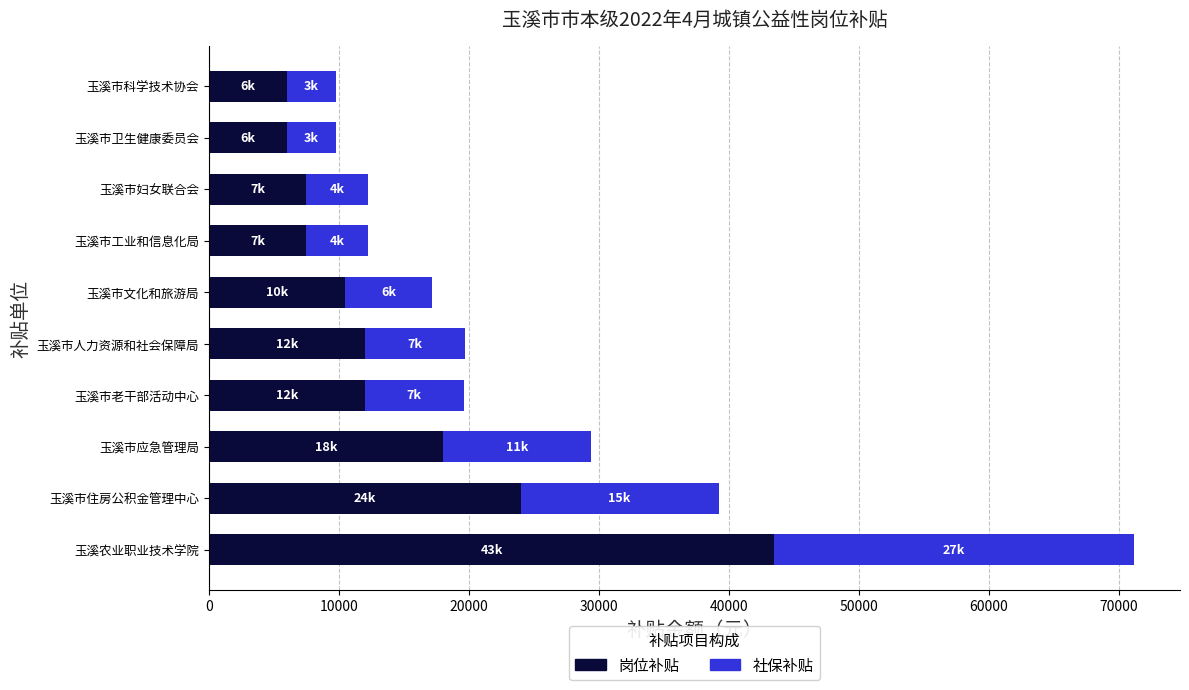

The 岗位补贴 series shows 10500.0 at 玉溪市文化和旅游局. True or false?

True